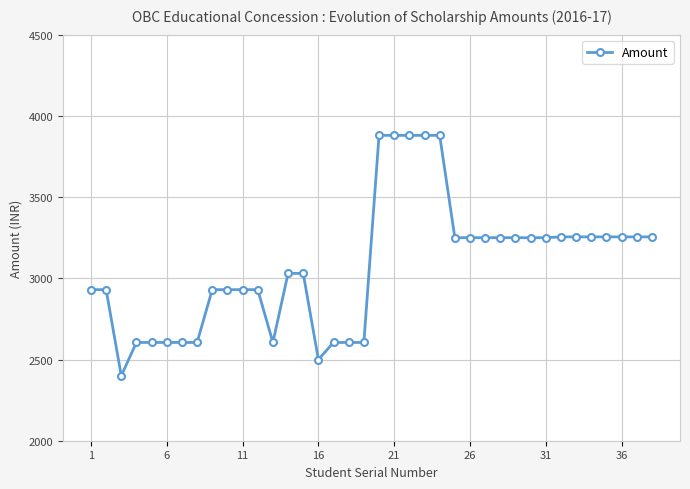

What is the value of the 11th point from the left?

2930